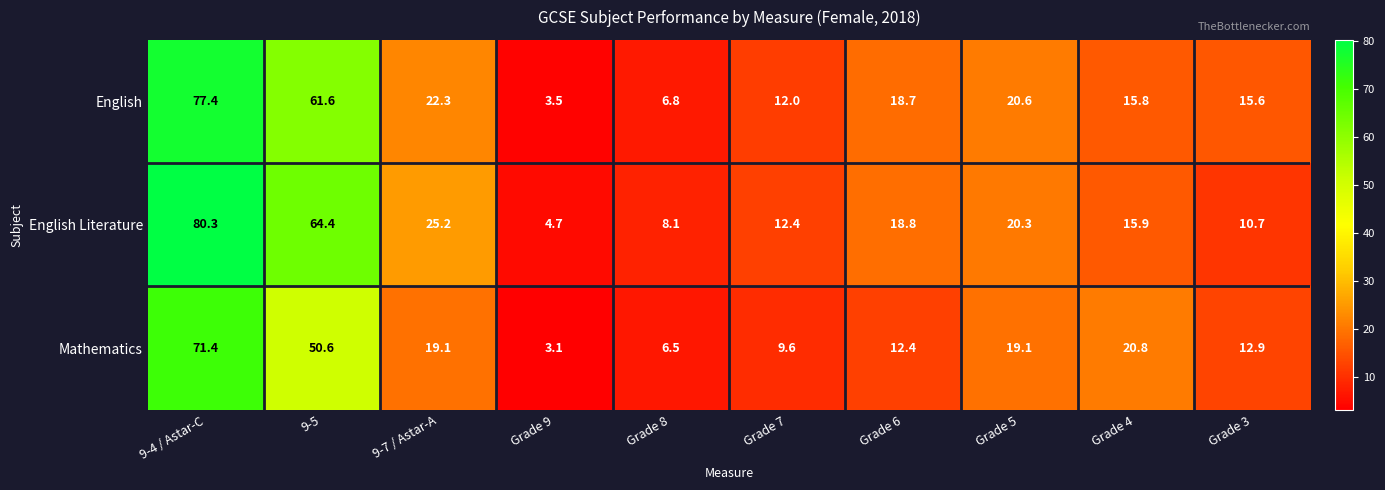

List the series in order of their peak value, highest first.

English Literature, English, Mathematics